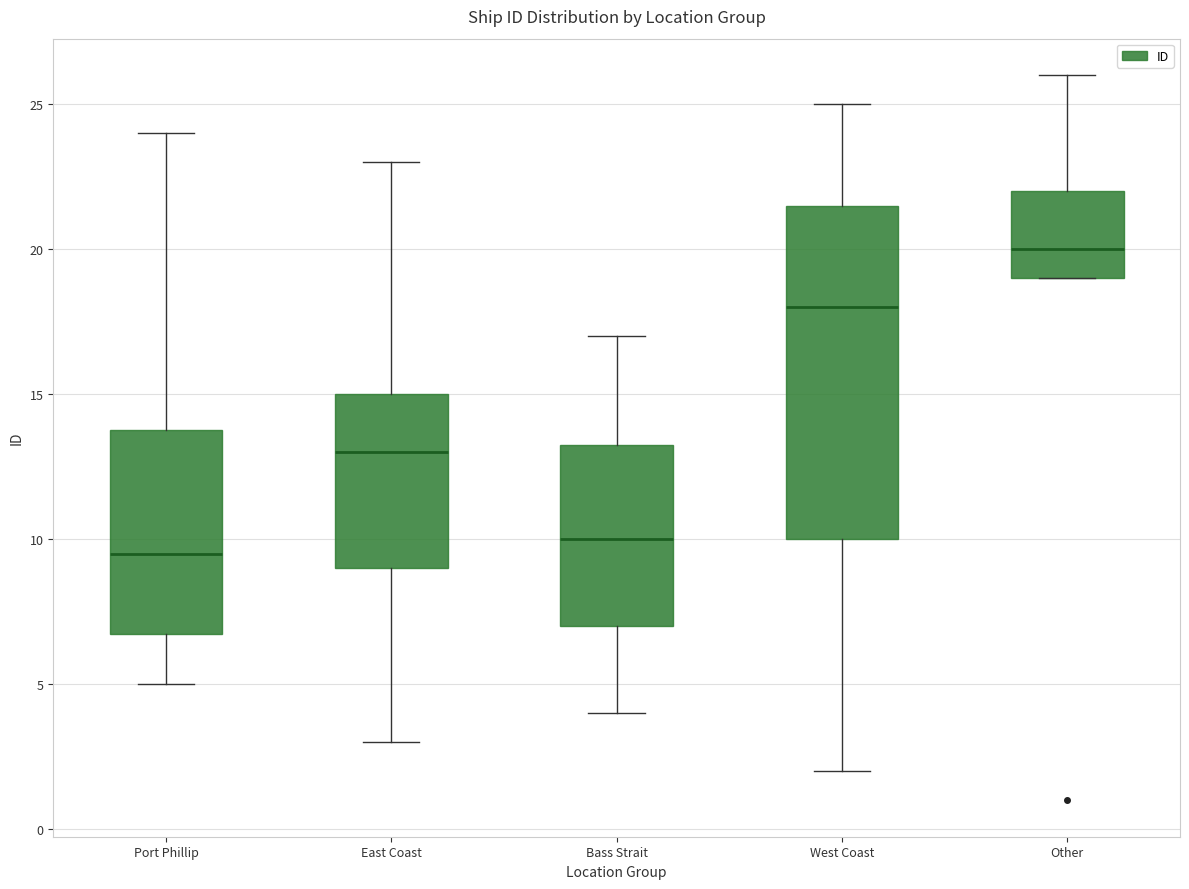

Reading left to right, transcribe this box plot: for each box, give where its median line is, the range the box spans, and where its two whiskers end, as read against the y-axis. The values are not printed on the chart, so give them approximately, as read against the axis.

Port Phillip: median 9.5, box 7.0 to 14.0, whiskers 5.0 to 24.0
East Coast: median 13.0, box 9.0 to 15.0, whiskers 3.0 to 23.0
Bass Strait: median 10.0, box 7.0 to 13.5, whiskers 4.0 to 17.0
West Coast: median 18.0, box 10.0 to 21.5, whiskers 2.0 to 25.0
Other: median 20.0, box 19.0 to 22.0, whiskers 19.0 to 26.0